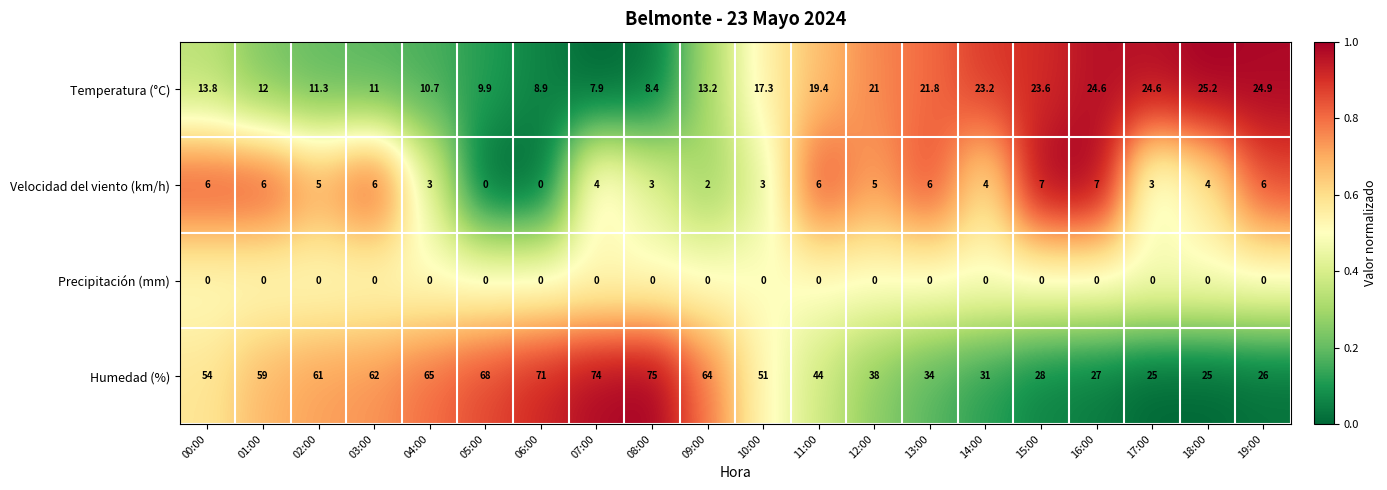

At which category is the sum across all series the highest?

08:00